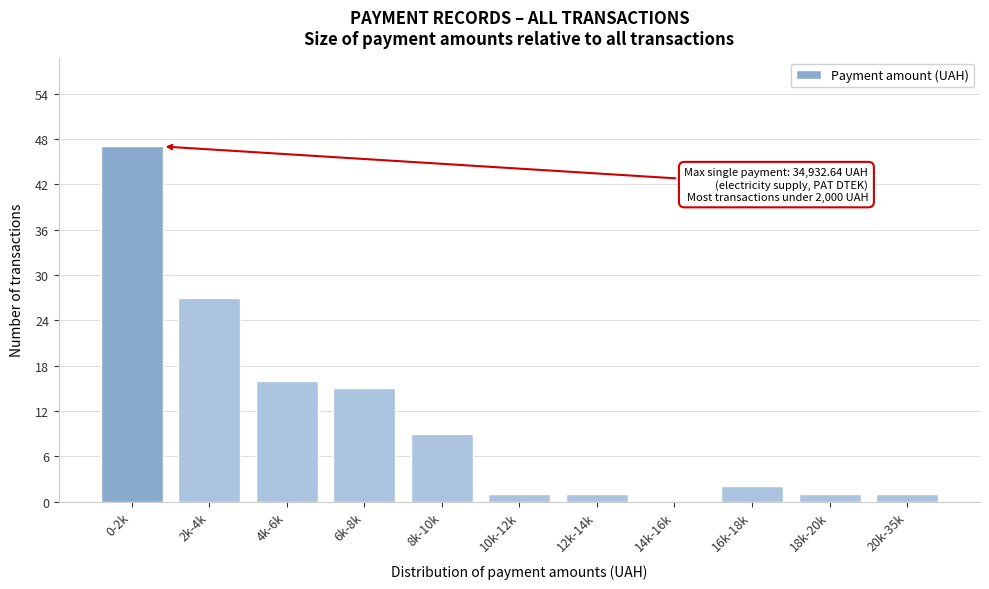

Reading right to left, what are all the values shown in this chart?

20k-35k=1	18k-20k=1	16k-18k=2	14k-16k=0	12k-14k=1	10k-12k=1	8k-10k=9	6k-8k=15	4k-6k=16	2k-4k=27	0-2k=47